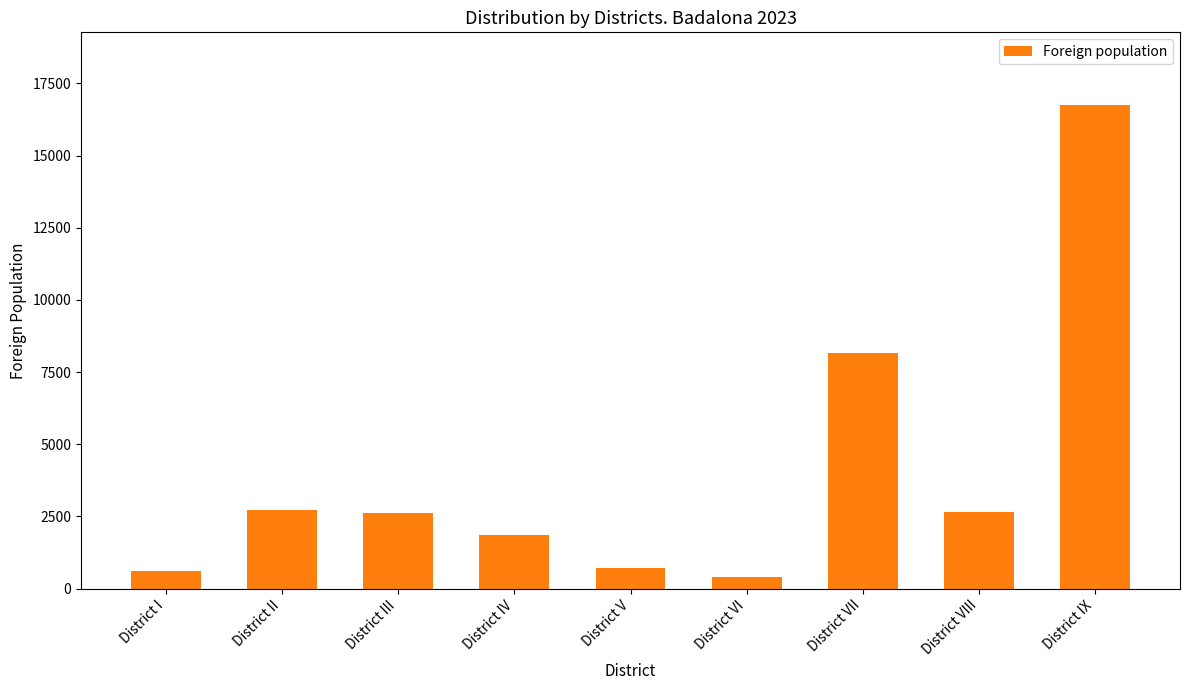

The value at District VII is 8172. True or false?

True